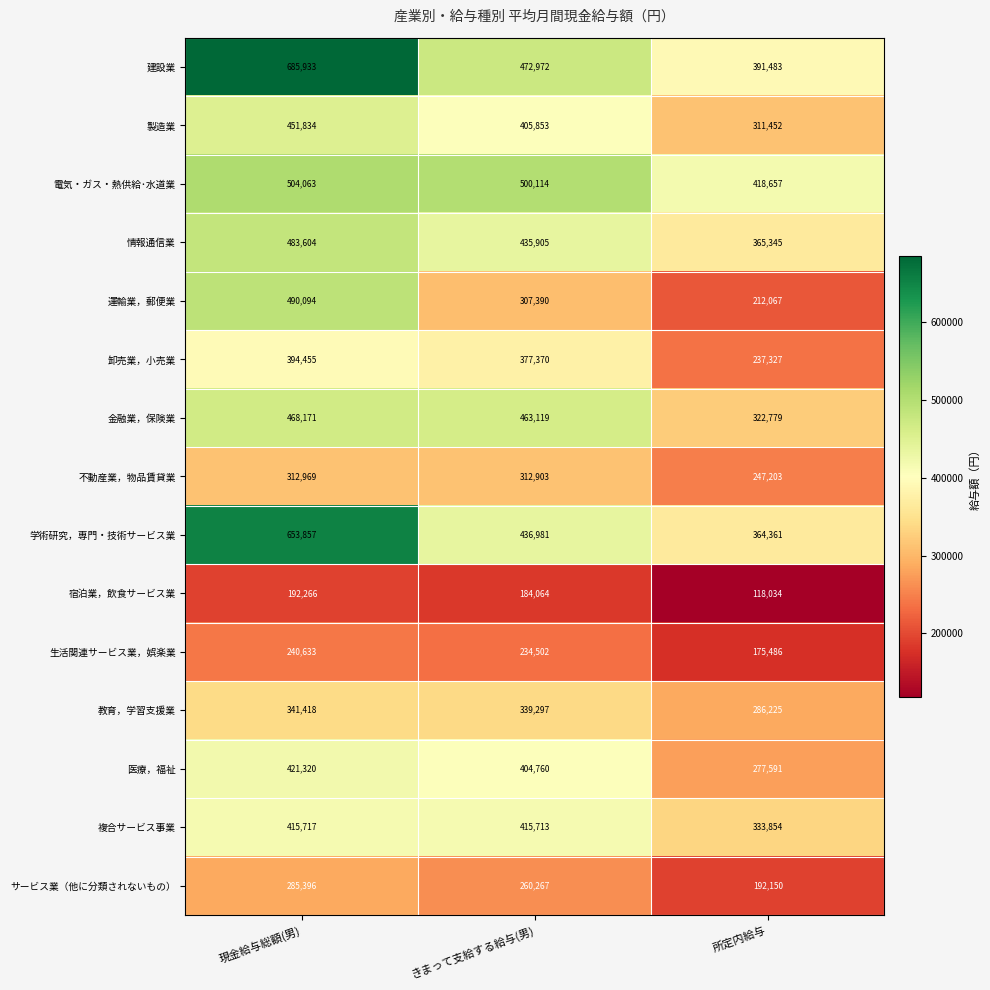

Where is 学術研究，専門・技術サービス業 nearest to the value 509109?

きまって支給する給与(男)